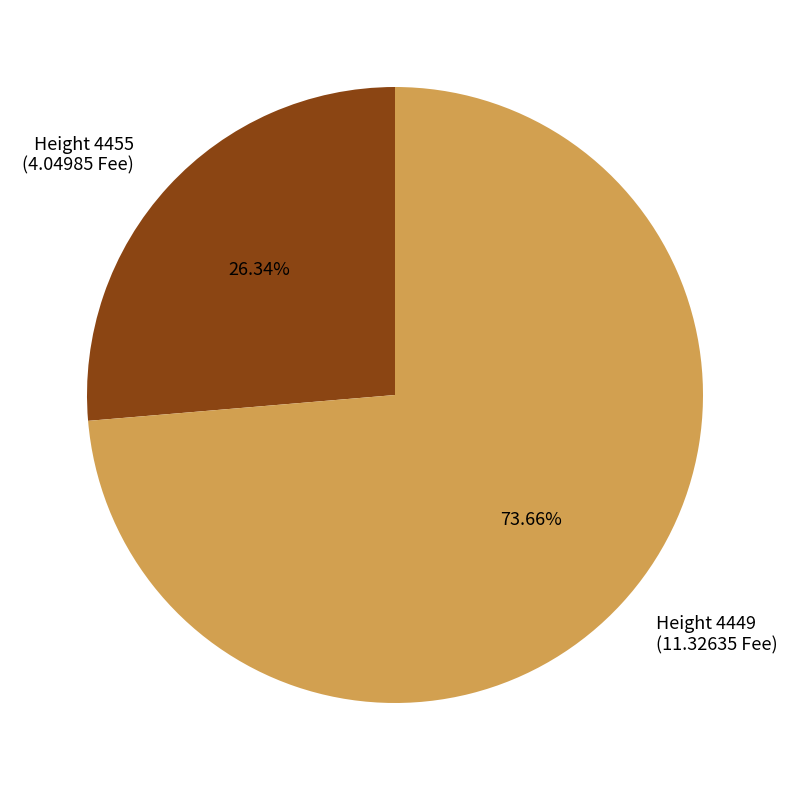

Is there any slice that represents more than half of the pie?

Yes